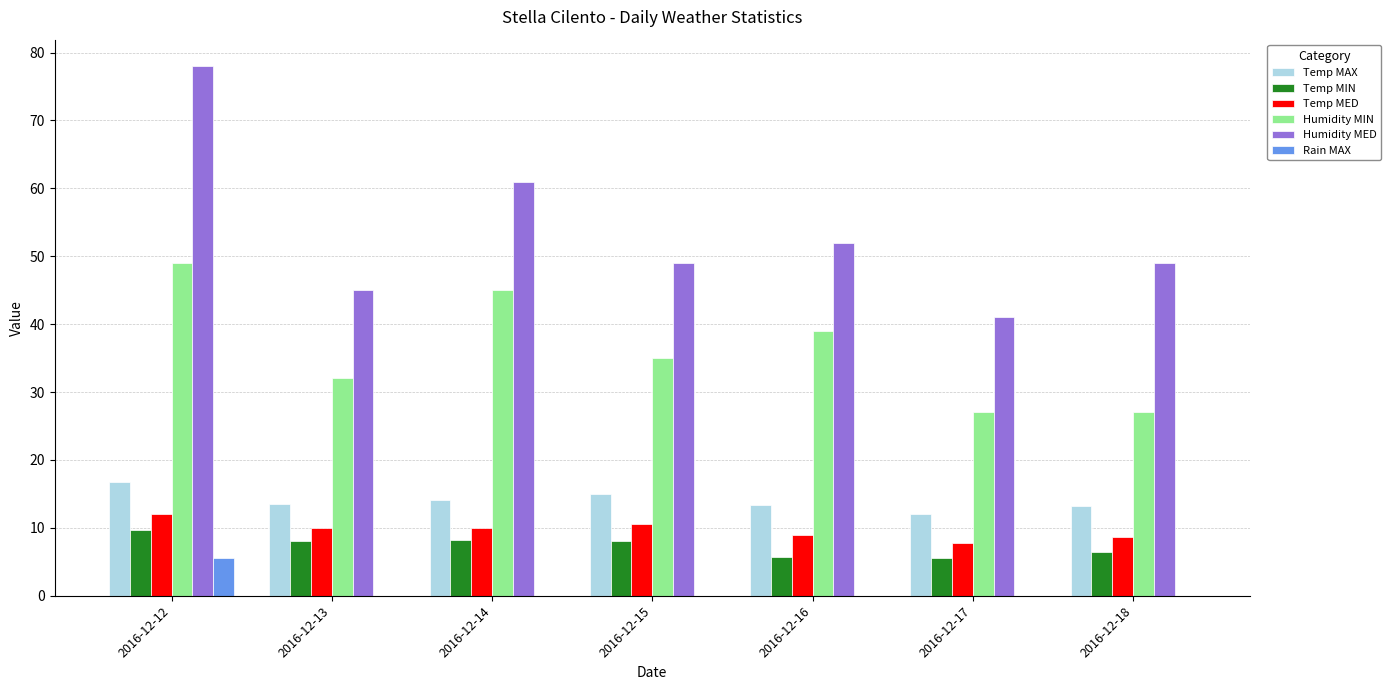

Are the bars horizontal?

No